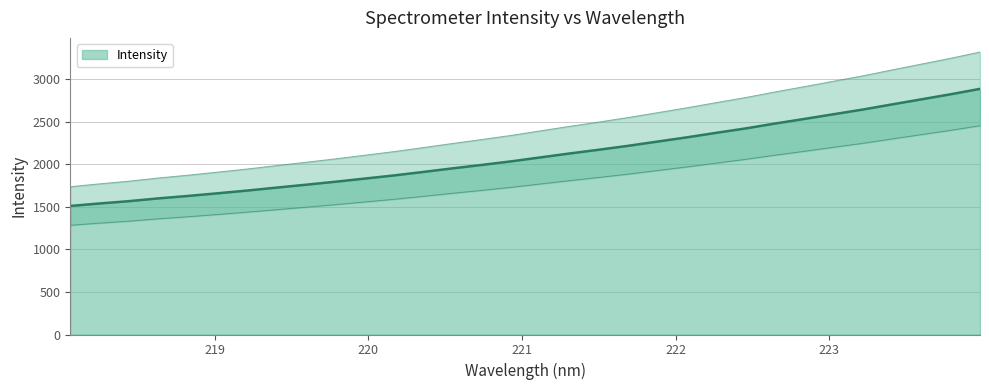

The value at 221 is 2302.8. True or false?

False